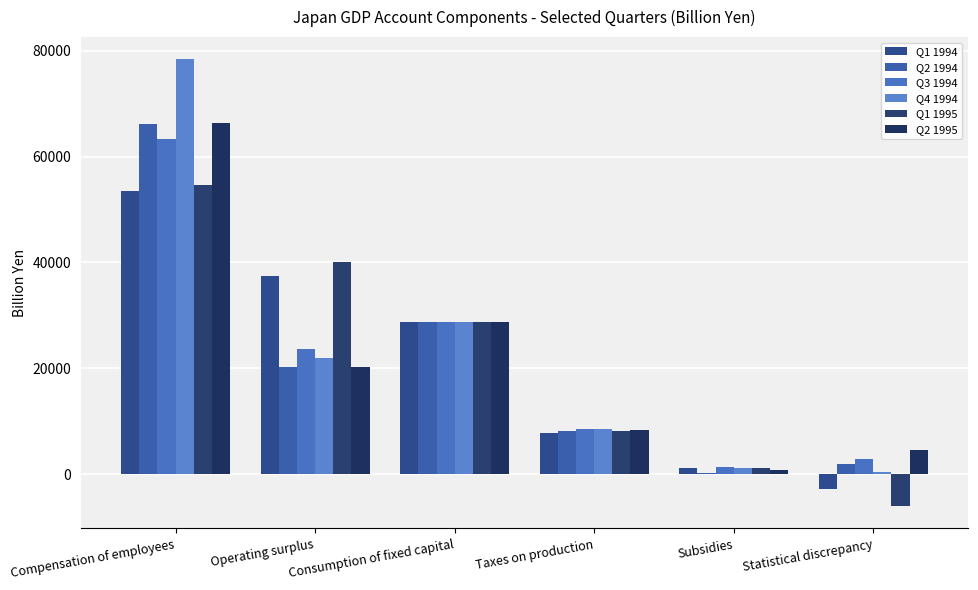

Which series changed the most between Operating surplus and Consumption of fixed capital?

Q1 1995